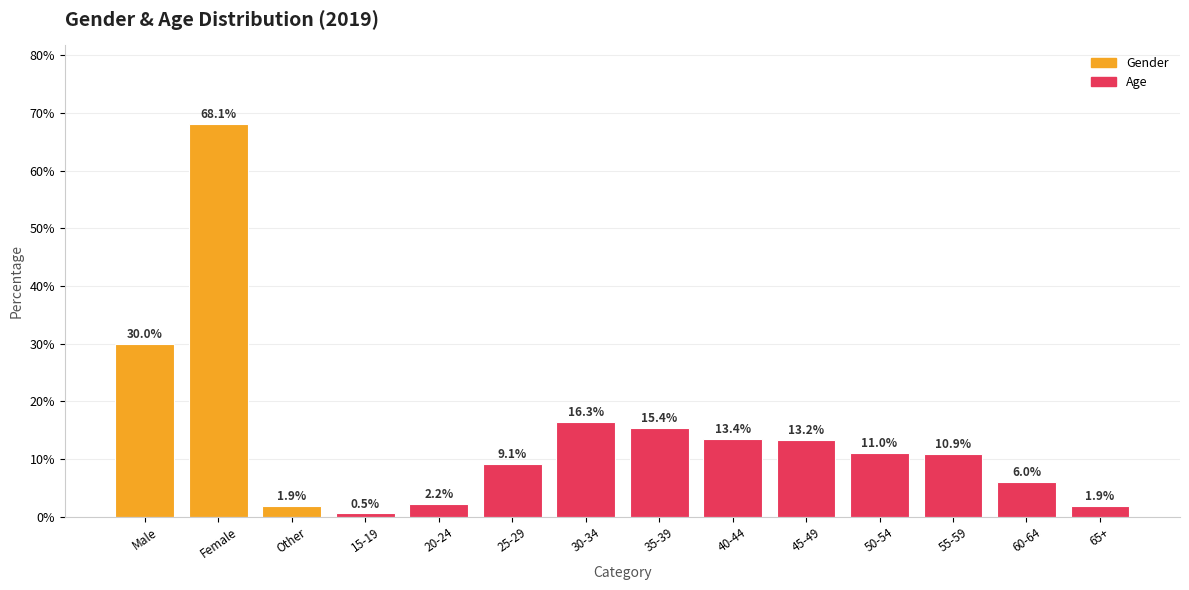

Are the bars horizontal?

No